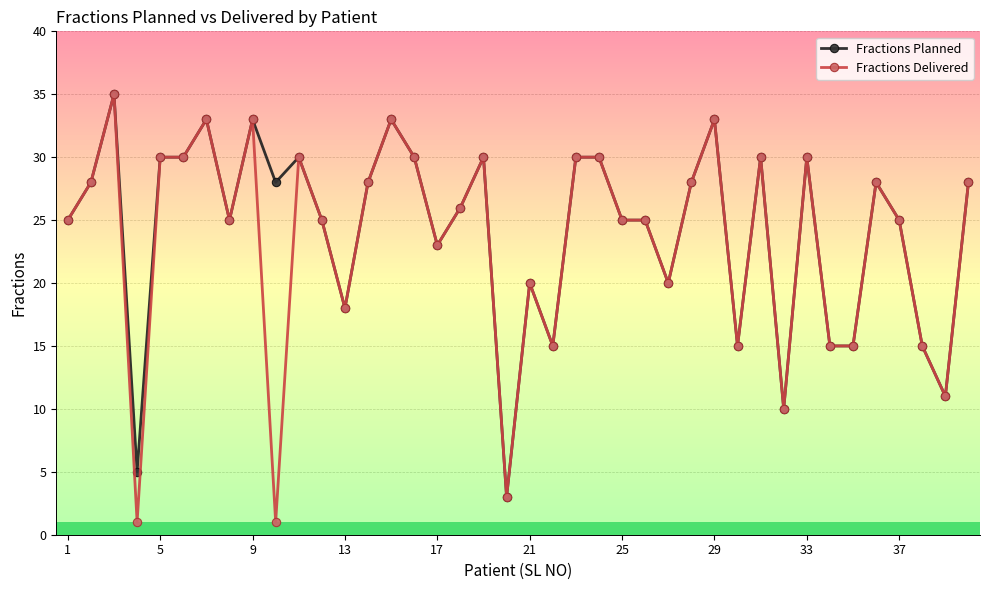

What is the value of the Fractions Planned point at the 32nd from the left?

10